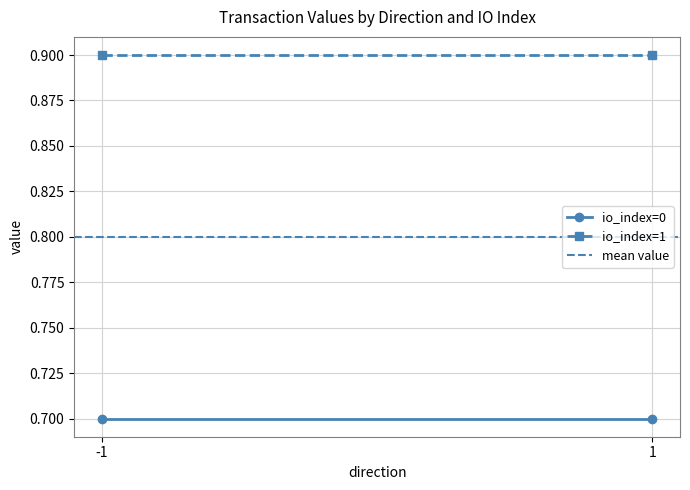

What is the sum of the mean value values at -1 and 1?

1.6